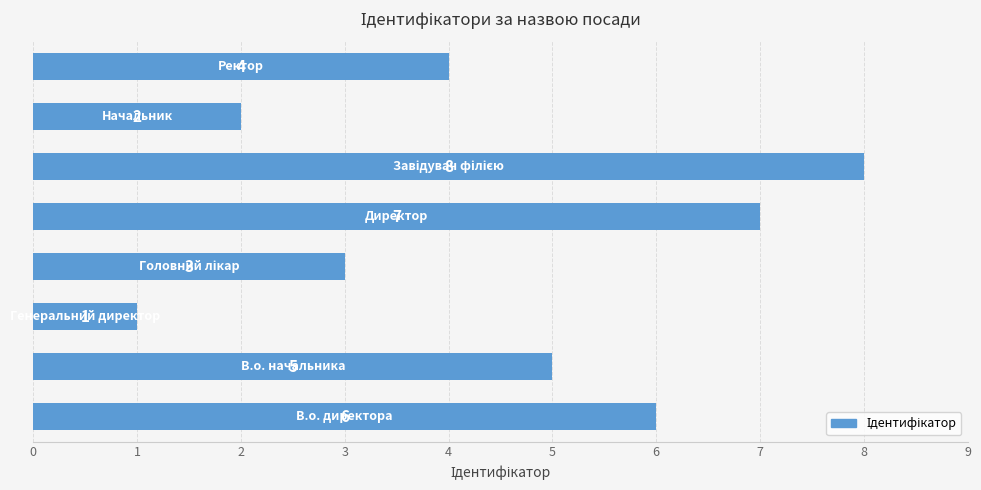

What is the sum of all values?

36